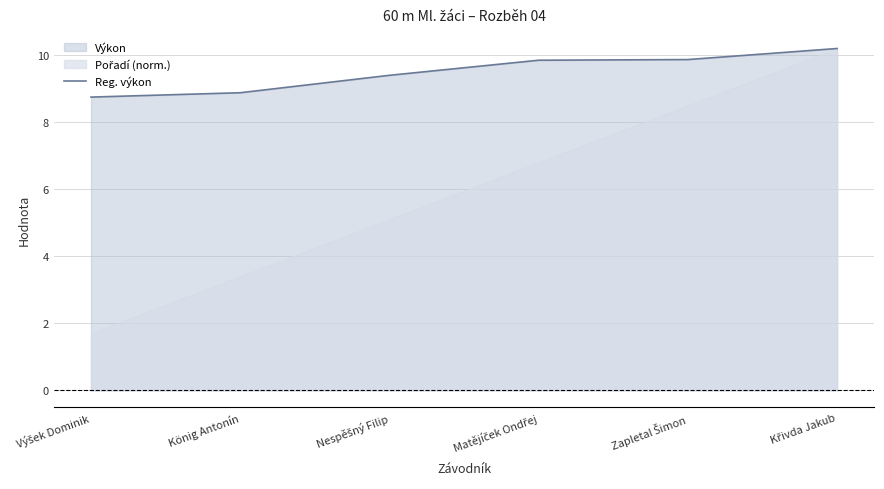

True or false: the data shows 12.9 at Matějíček Ondřej.

False